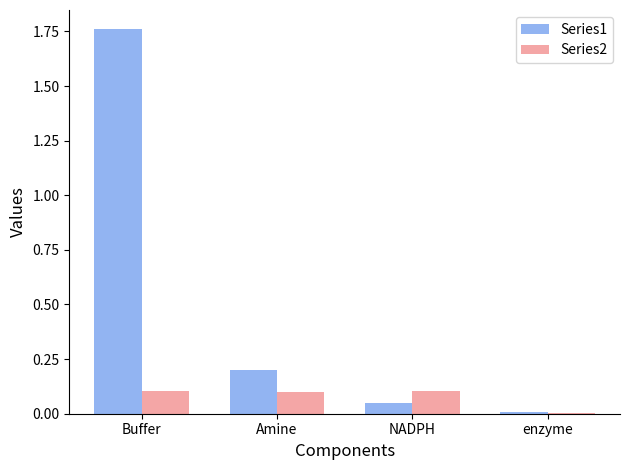

Which category has the highest value across all series?

Buffer